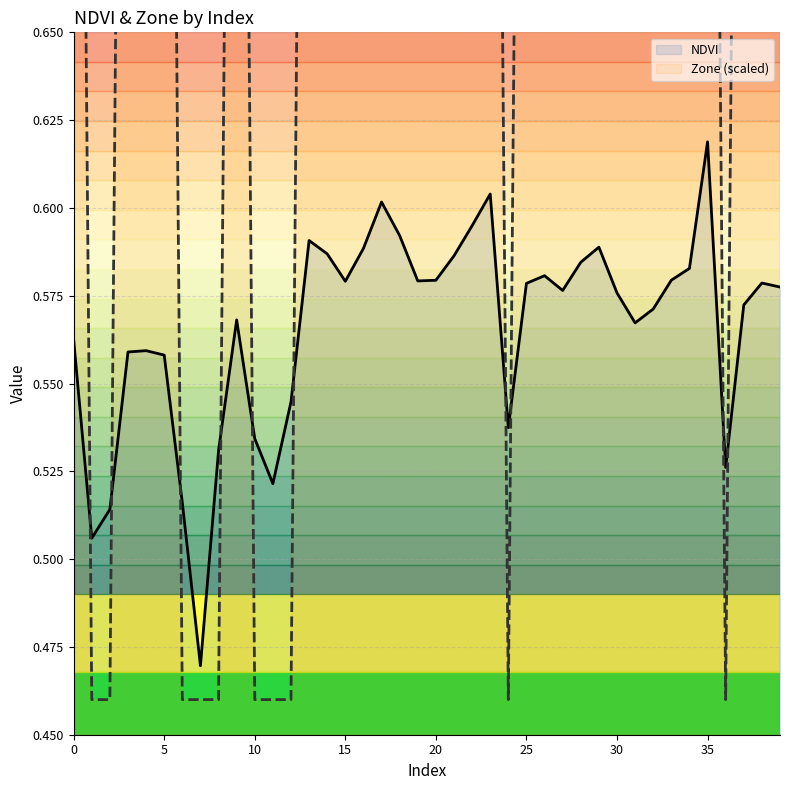

What is the minimum value for NDVI?

0.5